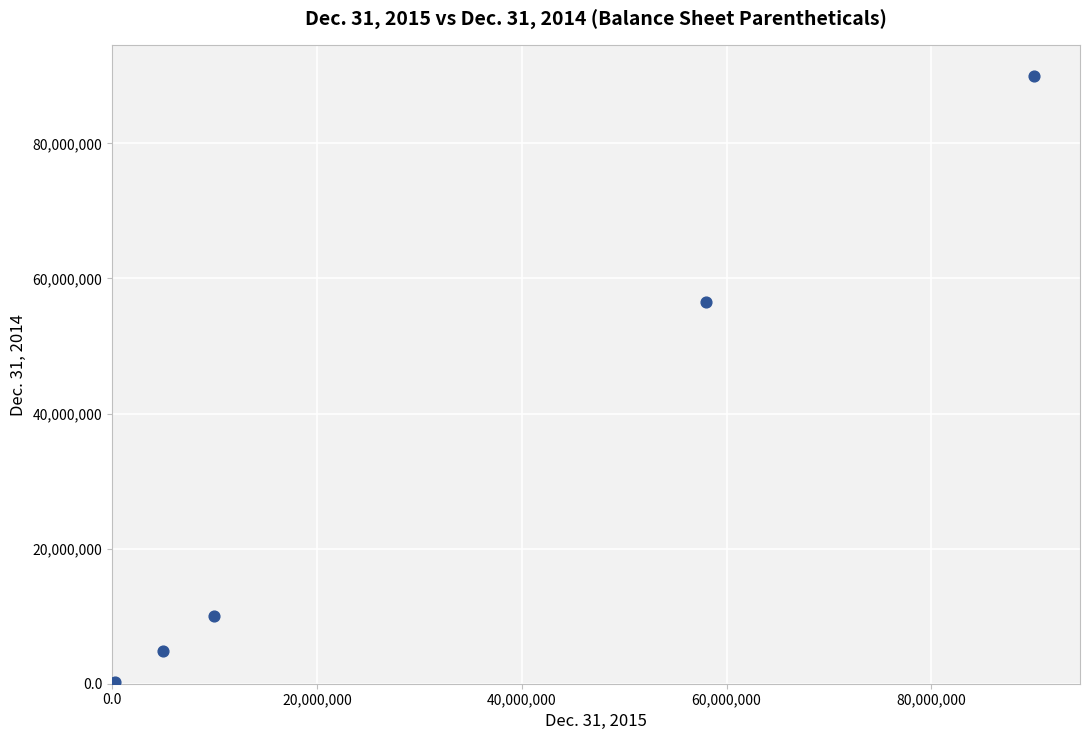

What Y value in the scatter plot is closest to 45010273?

56464187